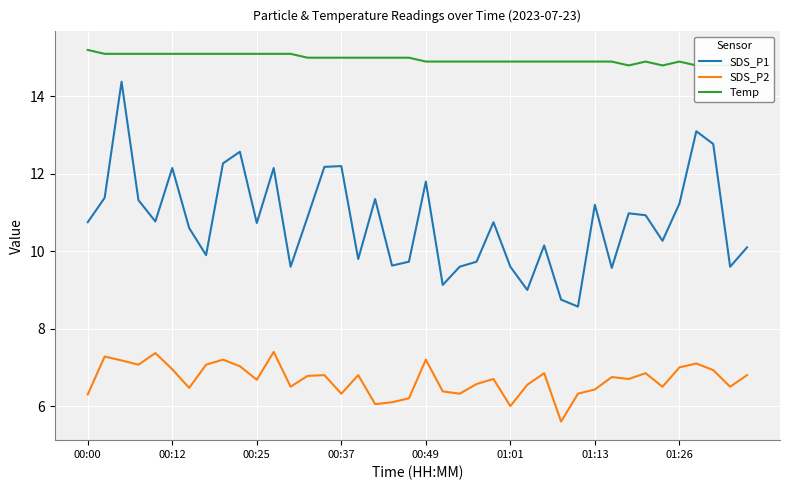

True or false: SDS_P2 and SDS_P1 cross at least once.

False